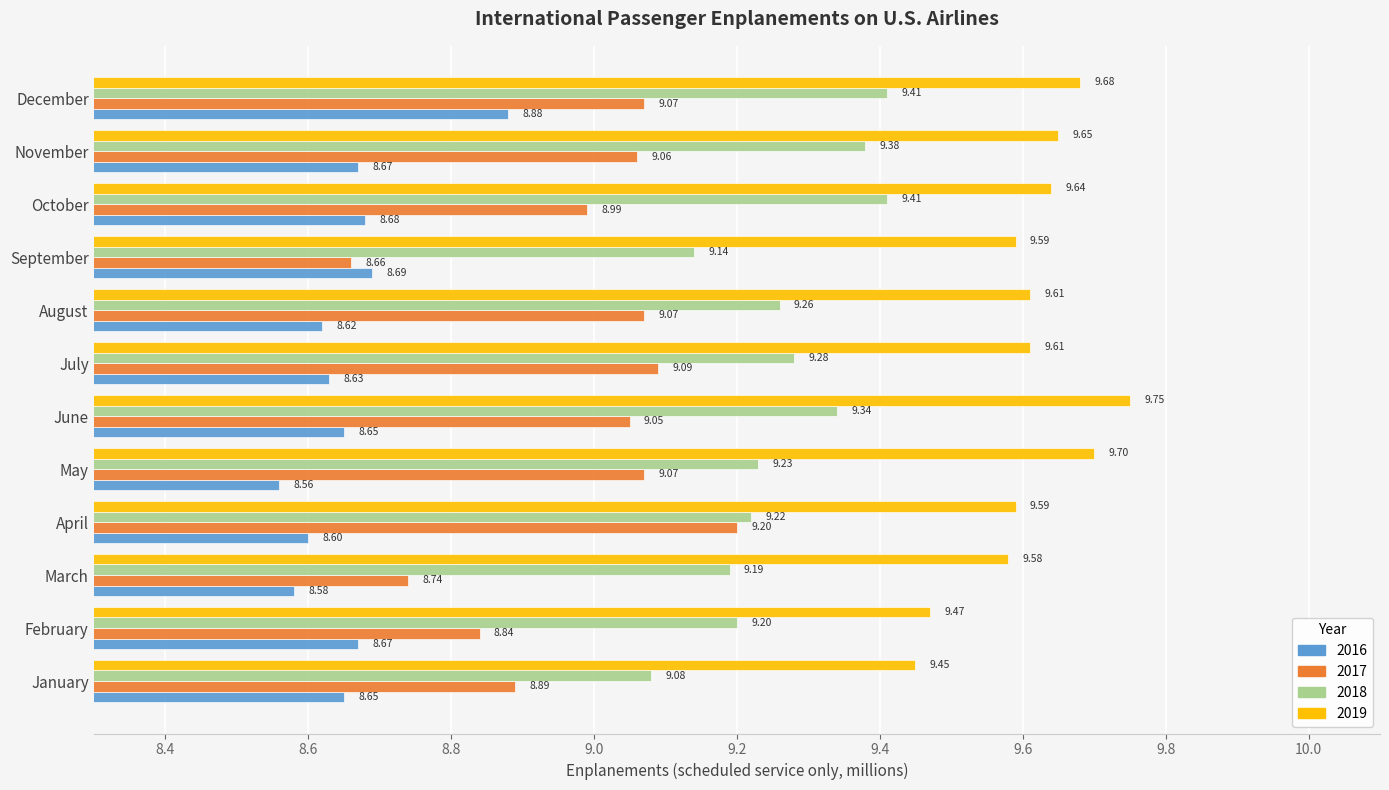

Which category has the highest value across all series?

June